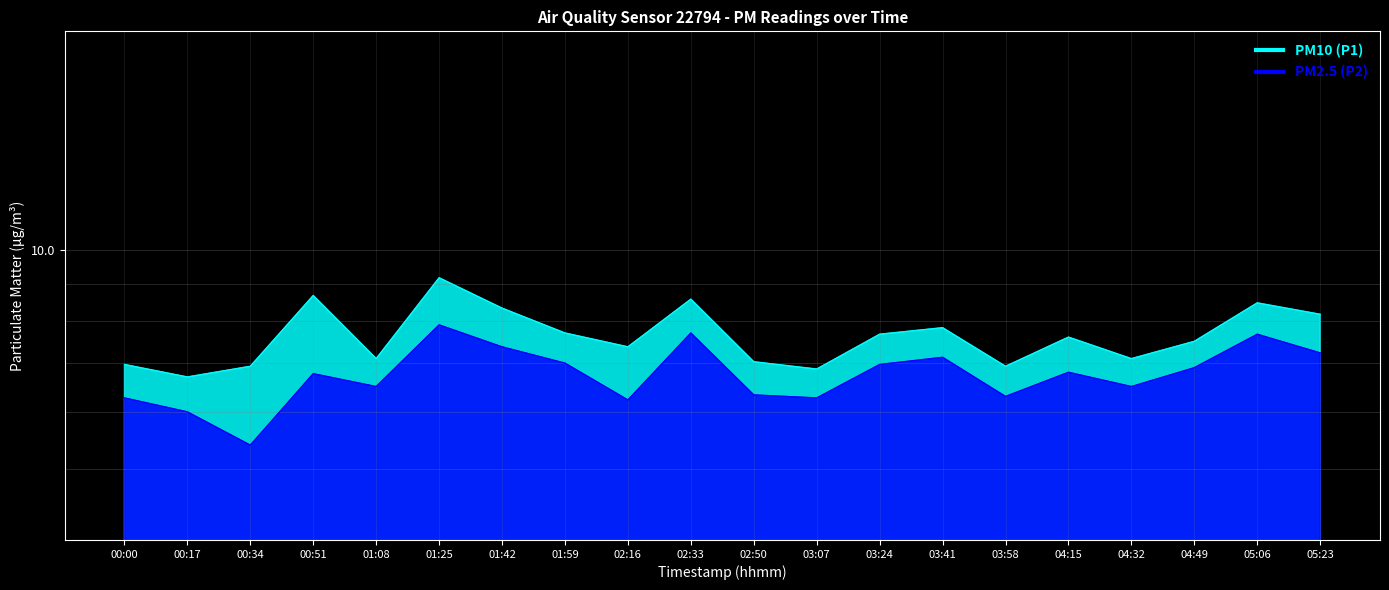

What is the difference between the PM10 (P1) values at 01:25 and 03:41?

1.3